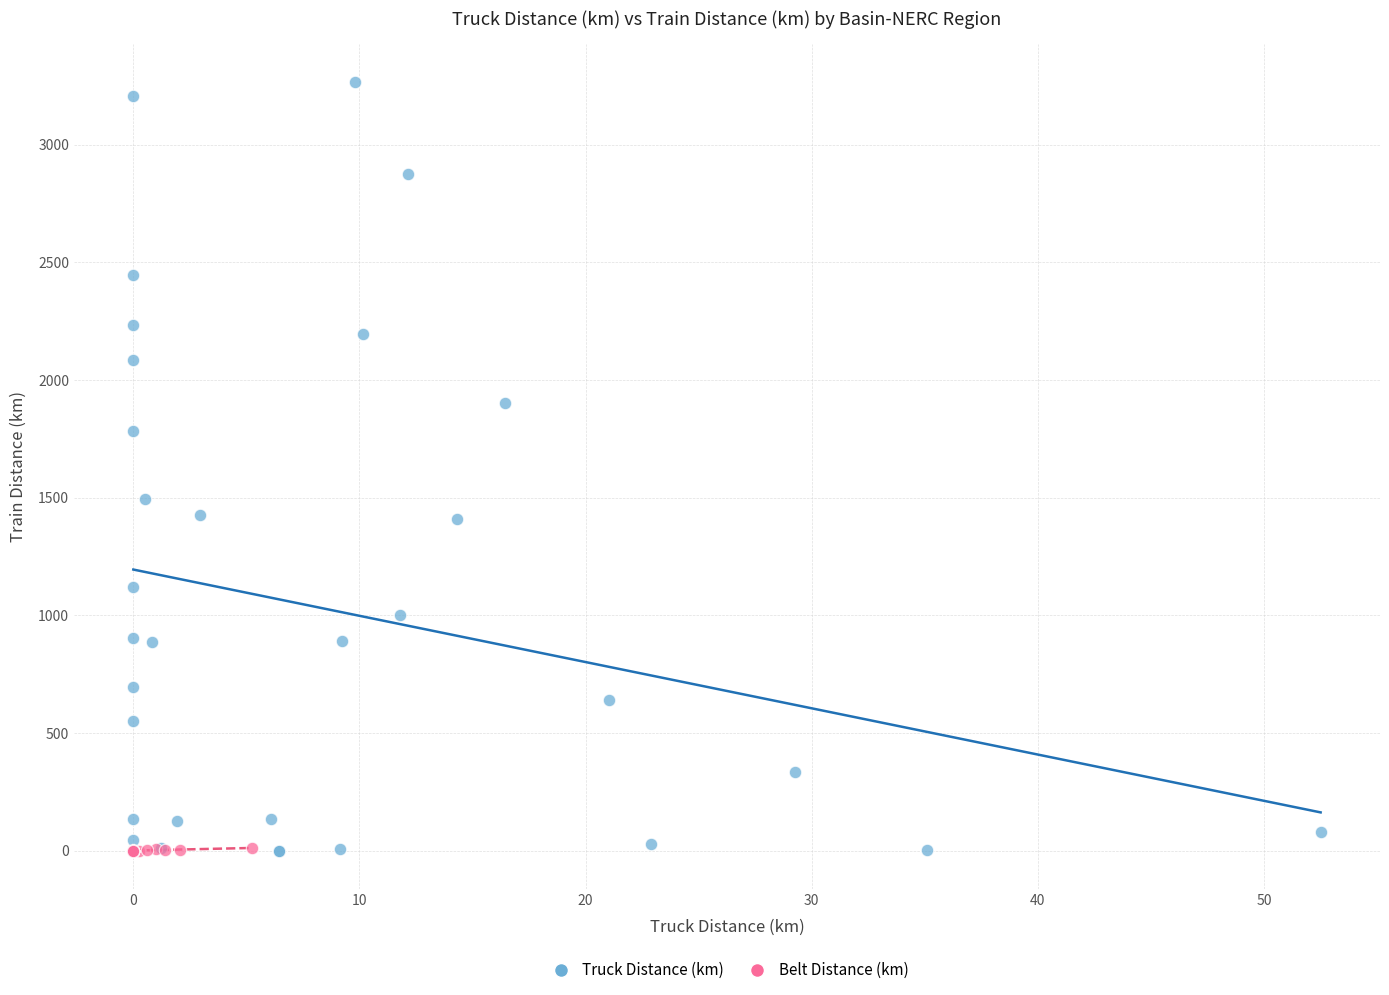

What are all the series names shown in the legend?

Truck Distance (km), Belt Distance (km)